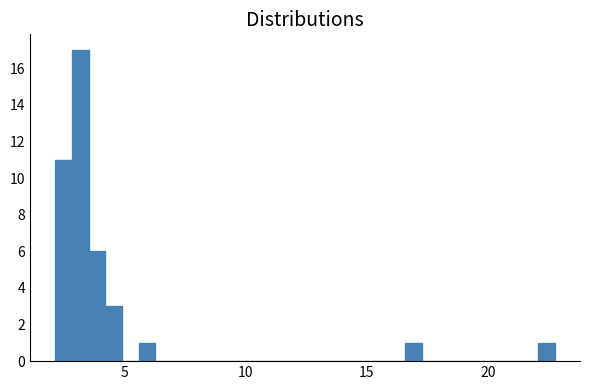

Read against the x-axis, roughly where is the centre of the tallest bar?

3.0